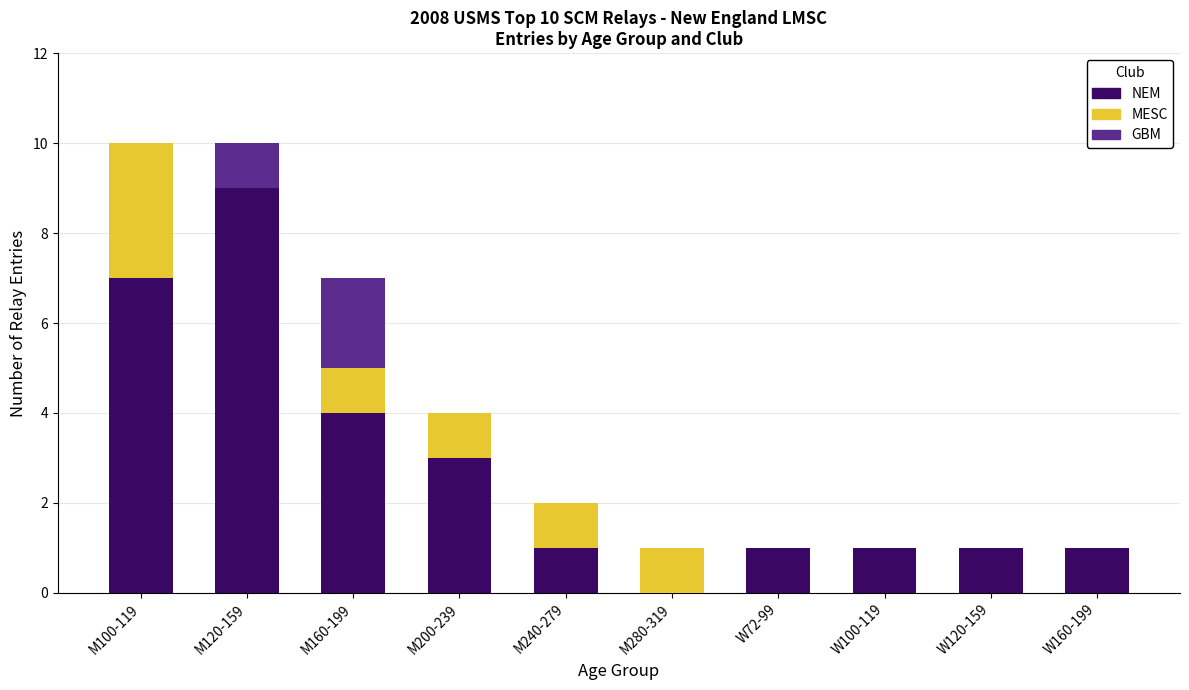

The value of NEM at M200-239 is 4. True or false?

False